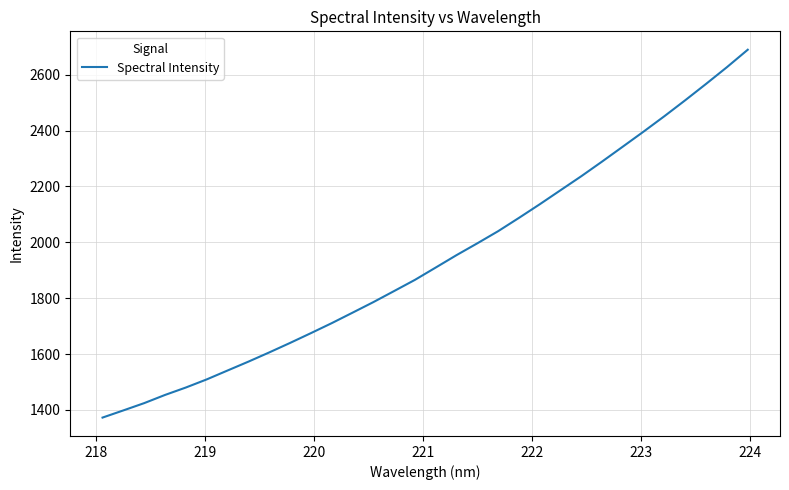

What is the greatest value displayed?

2689.7